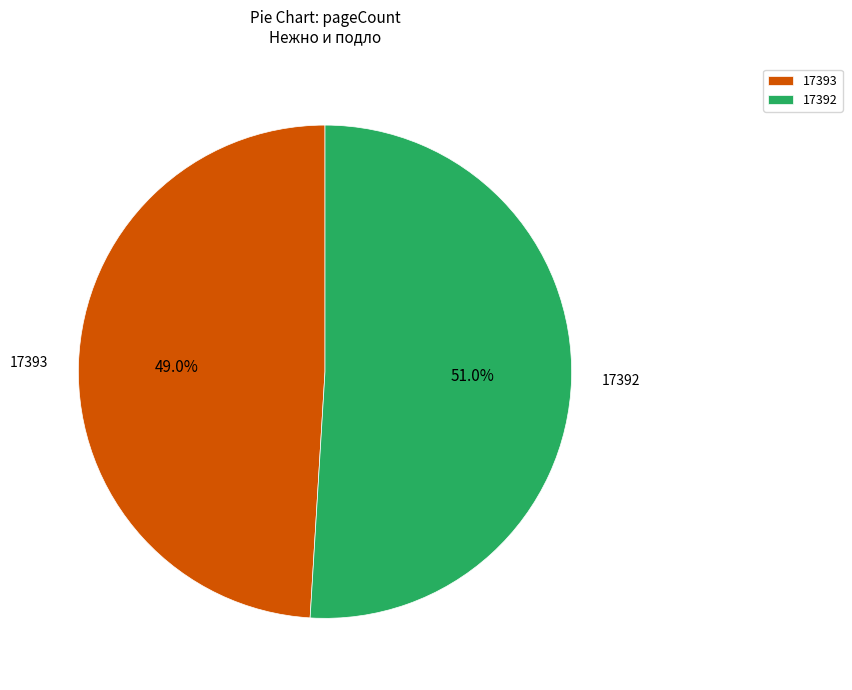

To the nearest percent, what portion does 17393 represent?

49%